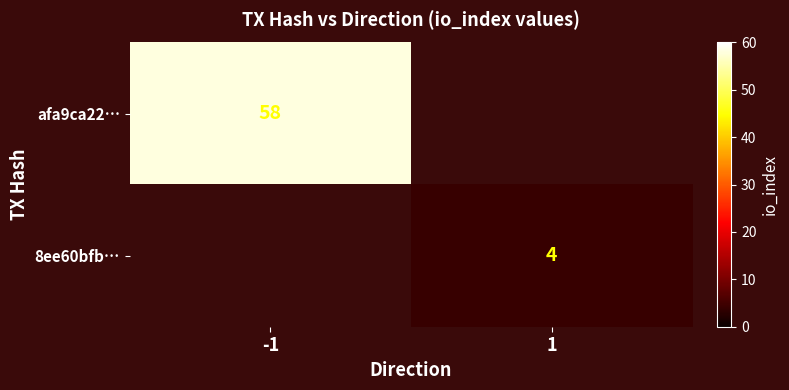

Is it true that afa9ca22… equals 58 at -1?

True